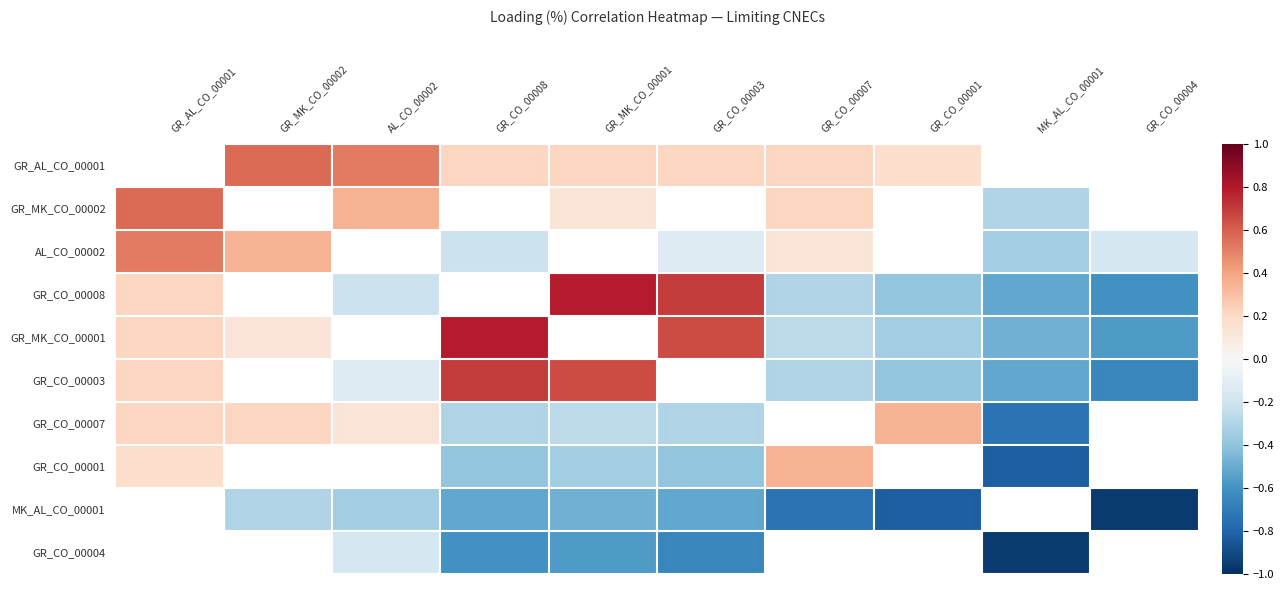

Read the GR_CO_00003 value at AL_CO_00002.

-0.1